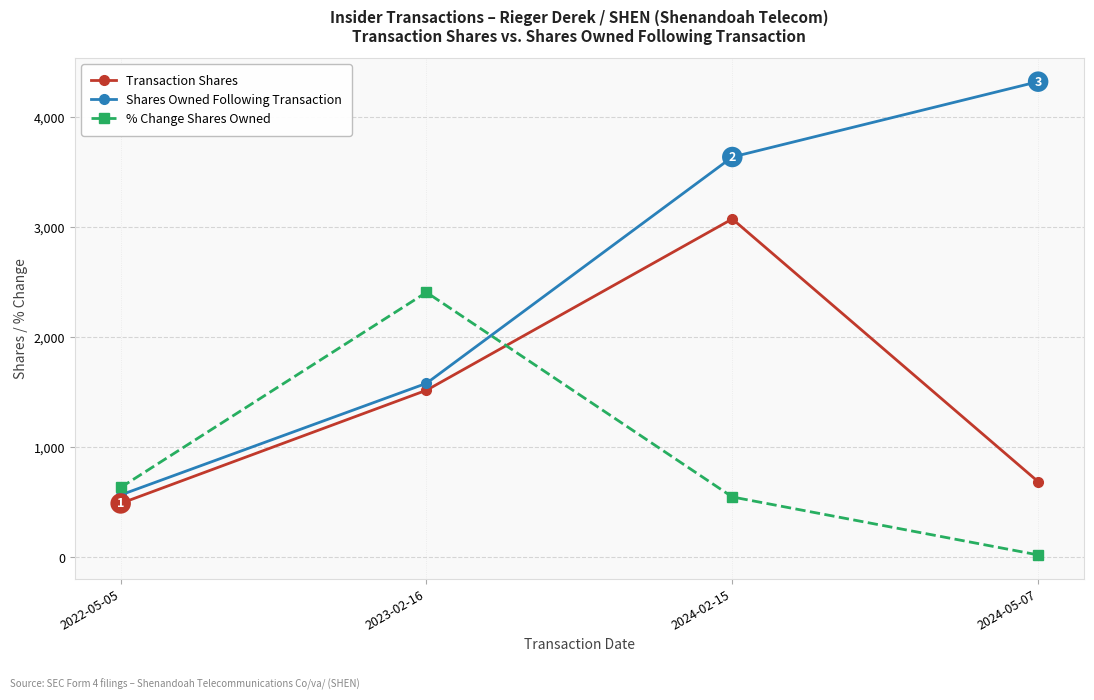

Reading right to left, list all the values displayed in this chart.

Transaction Shares: 685	3073	1516	487
Shares Owned Following Transaction: 4321	3636	1579	564
% Change Shares Owned: 19	546	2406	632